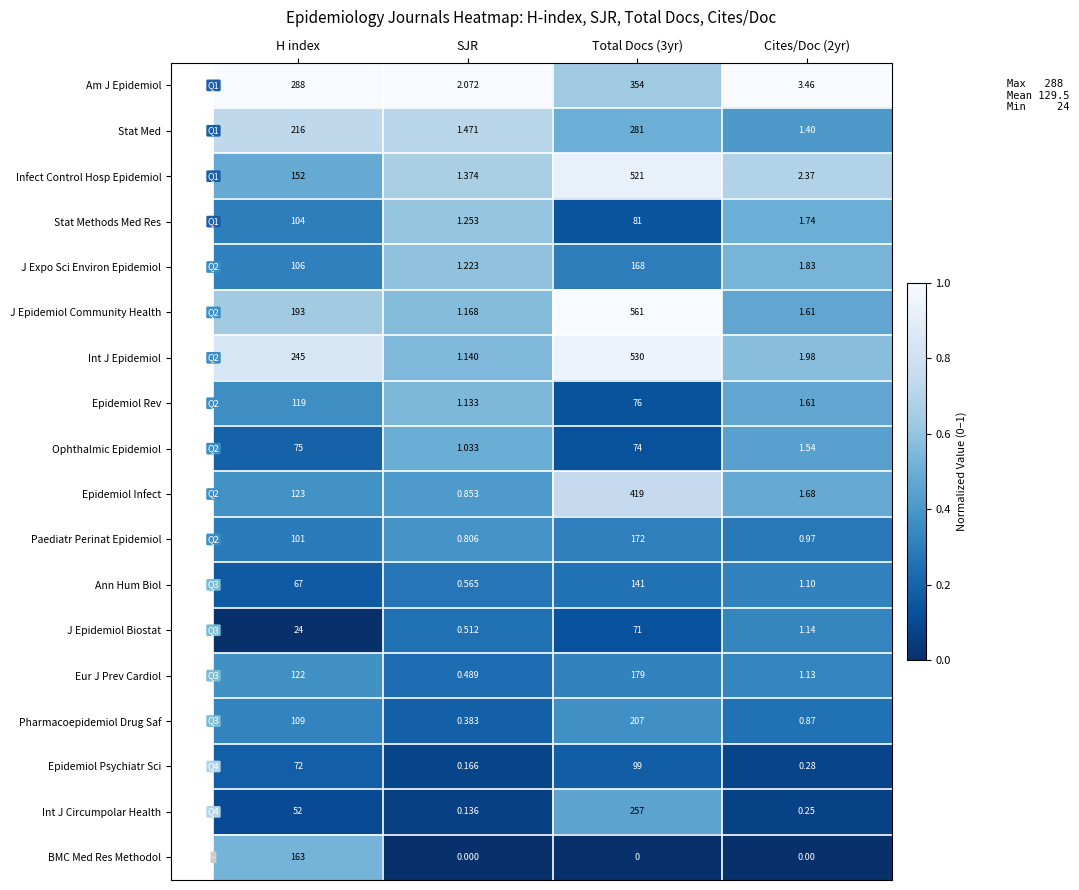

Where does the Ophthalmic Epidemiol series first go above 74?

H index